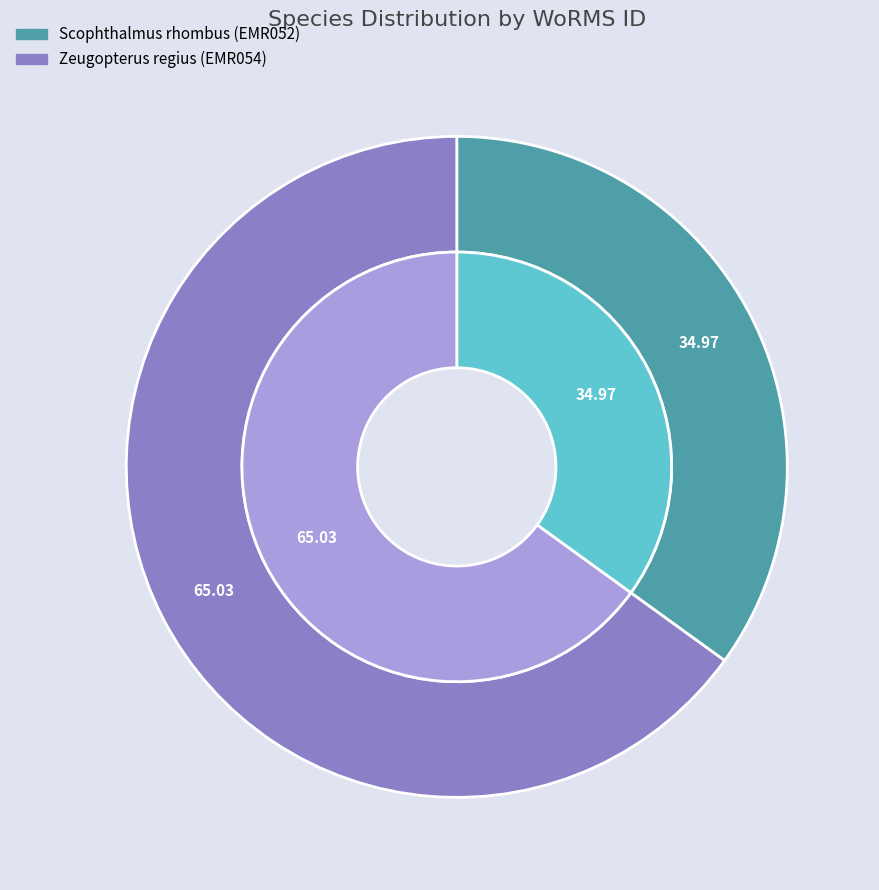

What percentage is NOT represented by Scophthalmus rhombus (EMR052)?

65.0%